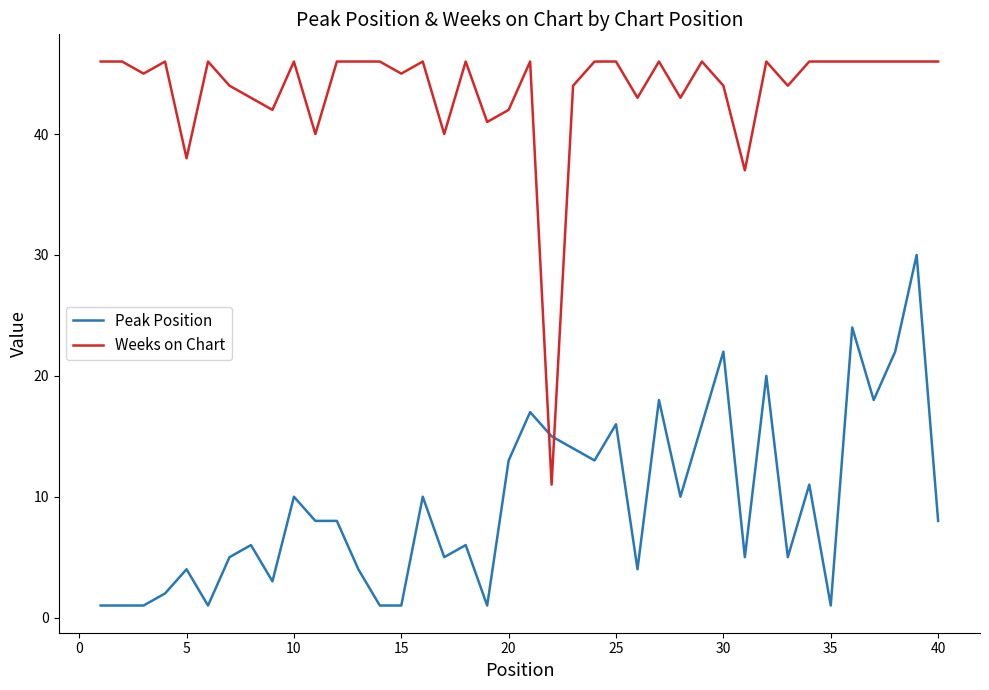

Which series ends up on top after the final intersection of Peak Position and Weeks on Chart?

Weeks on Chart